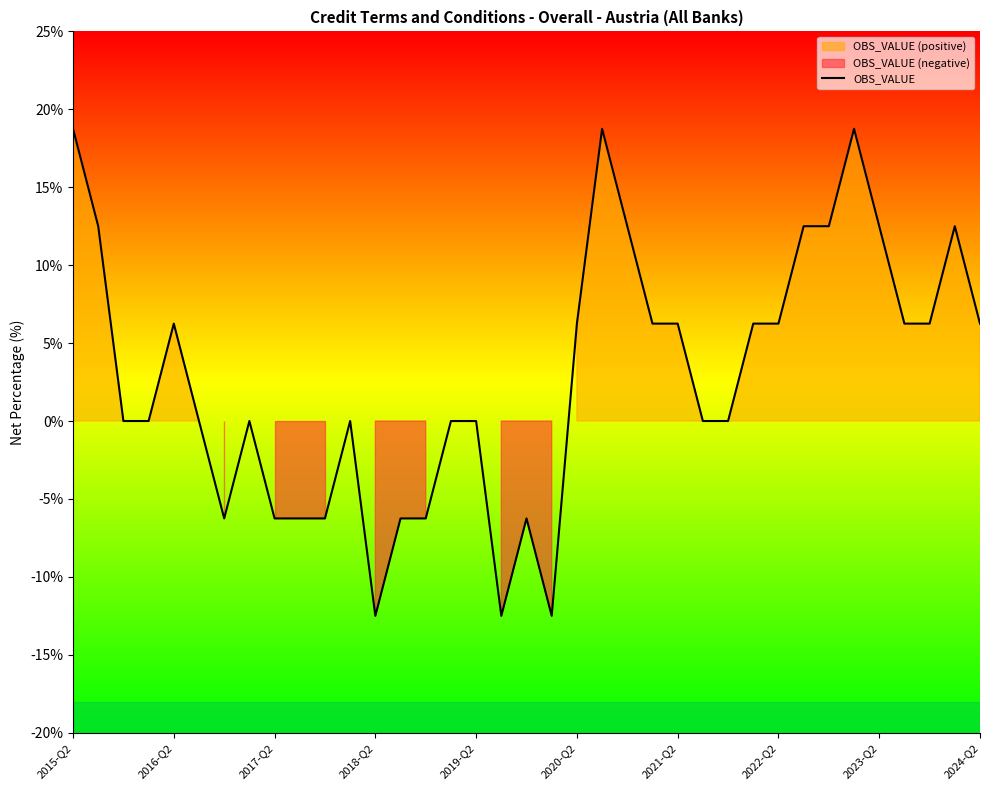

How many lines are shown in the chart?

1